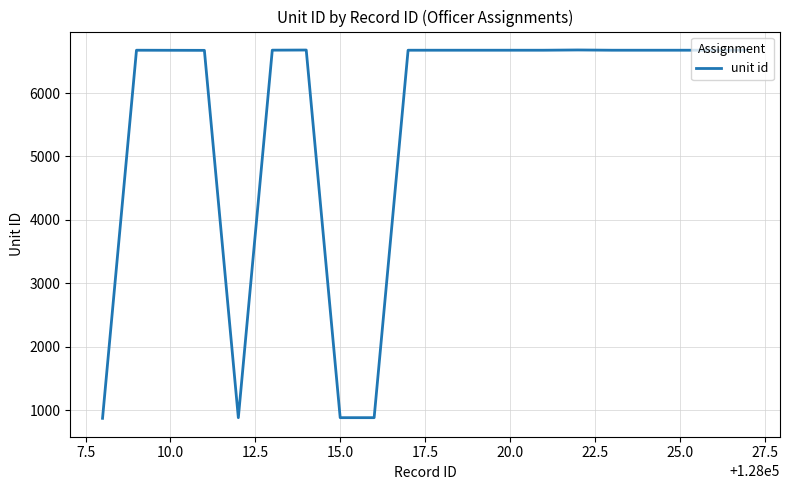

How many distinct data groups are displayed?

1